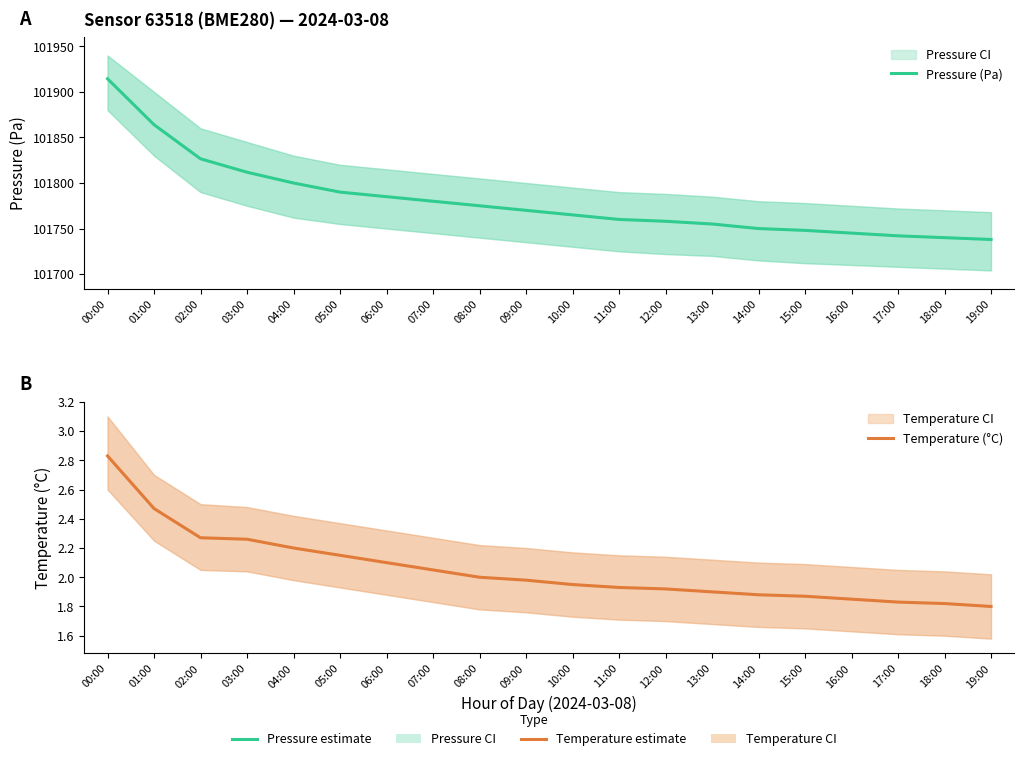

Reading left to right, list all the values displayed in this chart.

Pressure (Pa): 00:00=101914.4	01:00=101864.0	02:00=101826.6	03:00=101811.8	04:00=101800.0	05:00=101790.0	06:00=101785.0	07:00=101780.0	08:00=101775.0	09:00=101770.0	10:00=101765.0	11:00=101760.0	12:00=101758.0	13:00=101755.0	14:00=101750.0	15:00=101748.0	16:00=101745.0	17:00=101742.0	18:00=101740.0	19:00=101738.0
Temperature (°C): 00:00=2.8	01:00=2.5	02:00=2.3	03:00=2.3	04:00=2.2	05:00=2.1	06:00=2.1	07:00=2.0	08:00=2.0	09:00=2.0	10:00=1.9	11:00=1.9	12:00=1.9	13:00=1.9	14:00=1.9	15:00=1.9	16:00=1.9	17:00=1.8	18:00=1.8	19:00=1.8